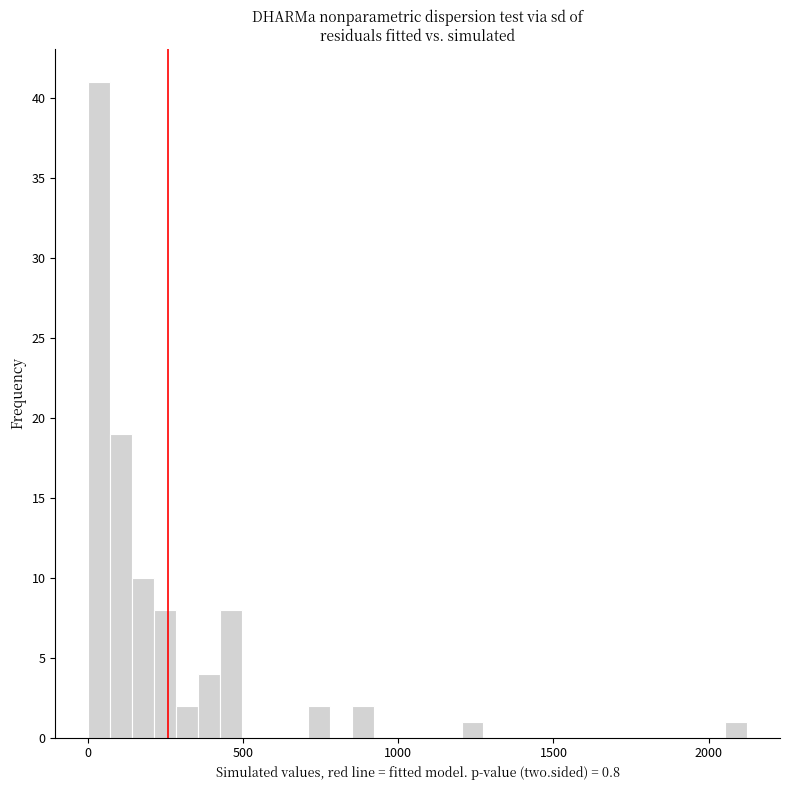

Around what value on the x-axis is the tallest bar? Give the approximate position of its centre, as read against the axis.

50